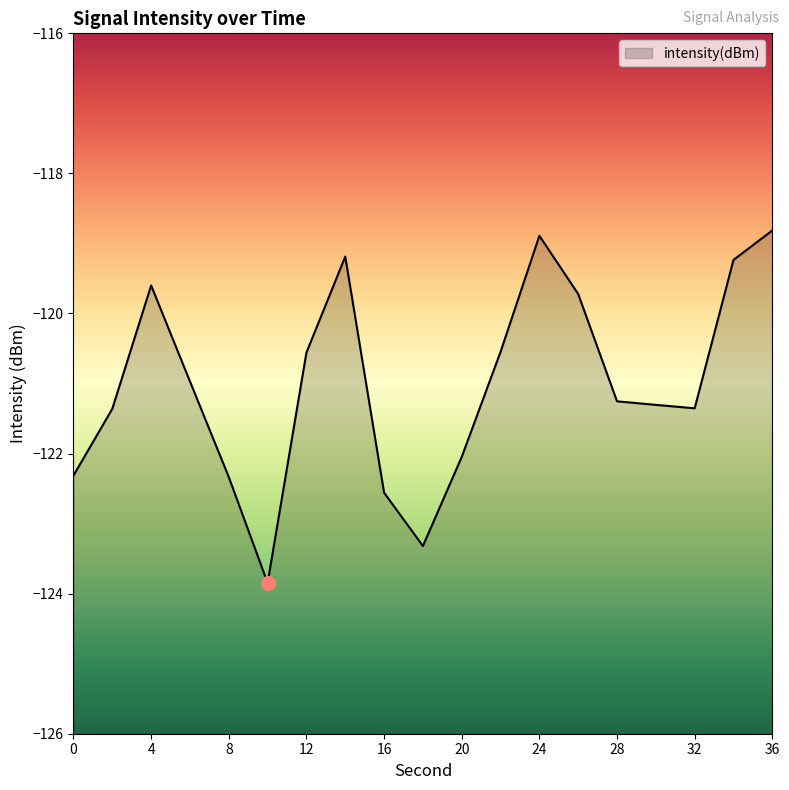

Which category has the lowest value across all series?

10